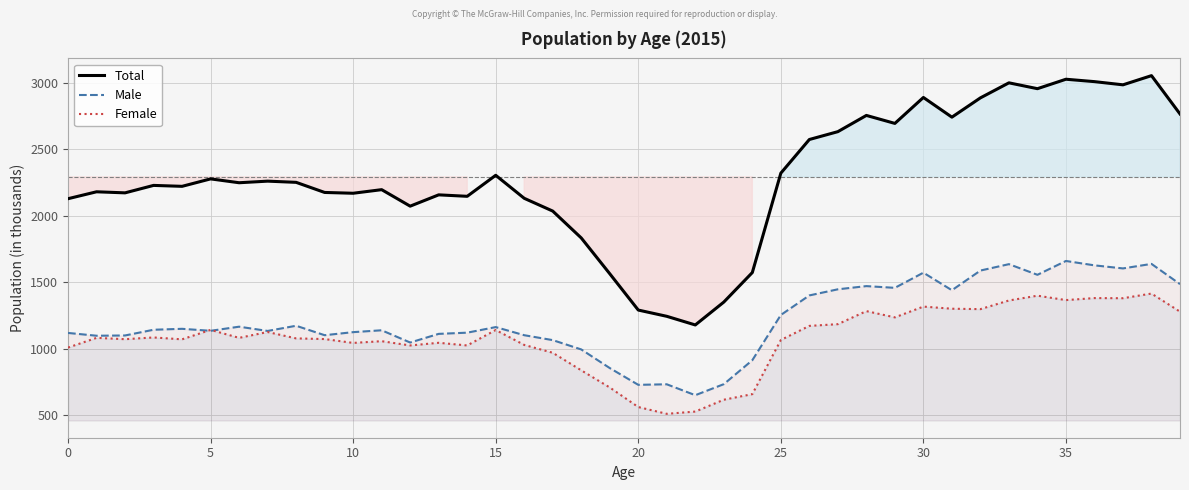

Rank the series by their maximum value, from highest to lowest.

Total, Male, Female